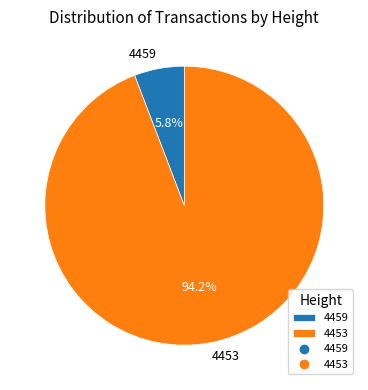

To the nearest percent, what is the average slice percentage?

50%